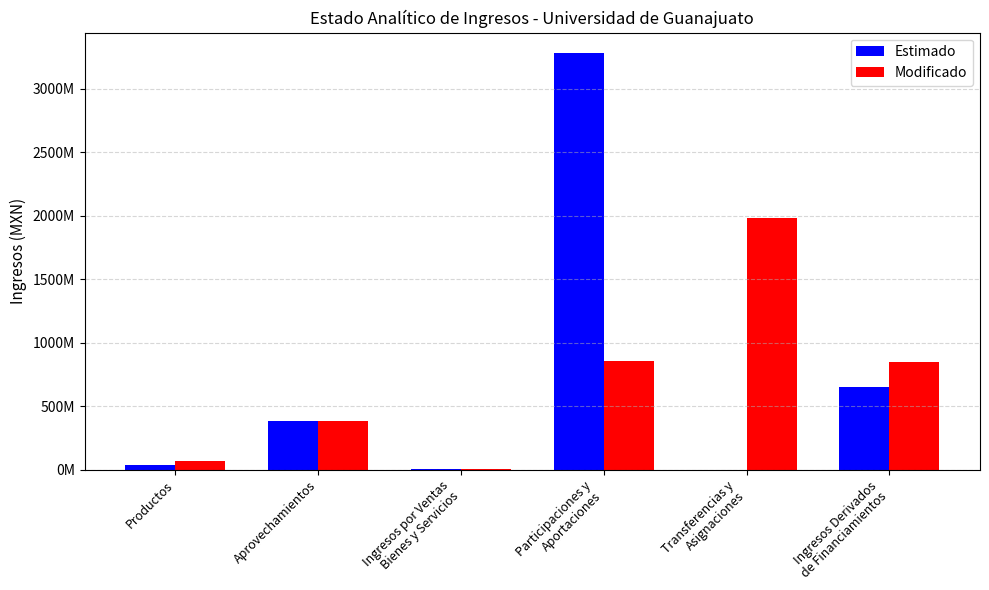

What are all the series names shown in the legend?

Estimado, Modificado